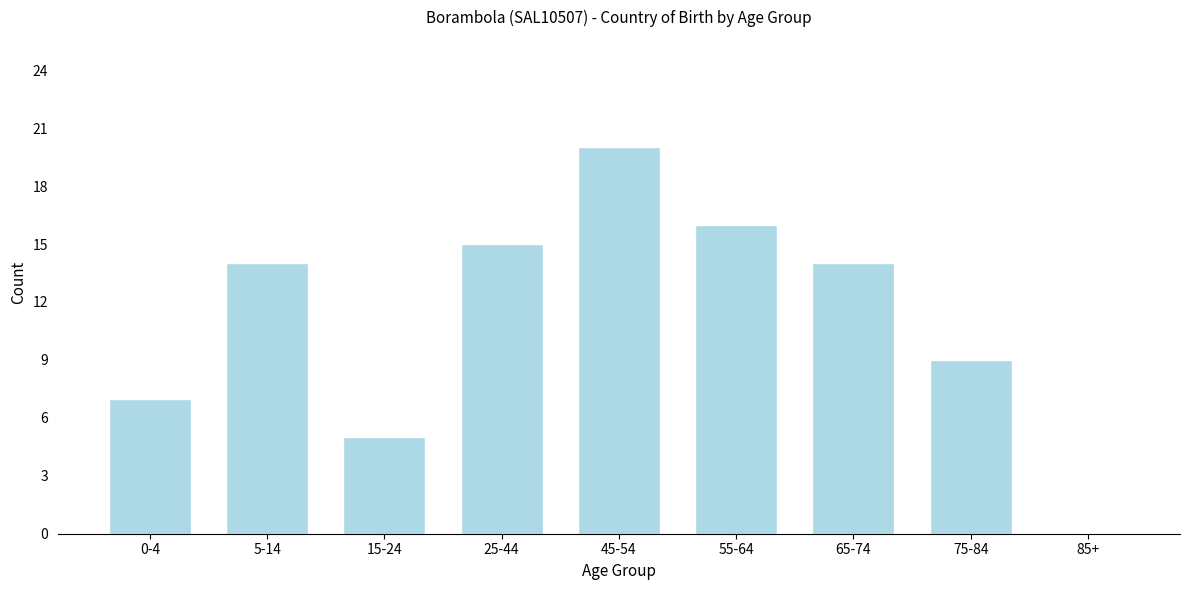

Reading left to right, what are all the values shown in this chart?

0-4=7	5-14=14	15-24=5	25-44=15	45-54=20	55-64=16	65-74=14	75-84=9	85+=0